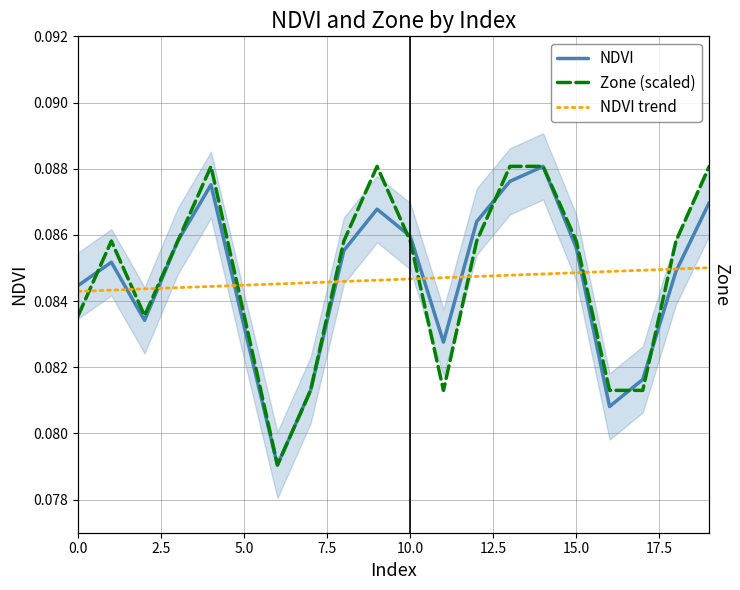

List the series in order of their peak value, lowest first.

NDVI trend, NDVI, Zone (scaled)